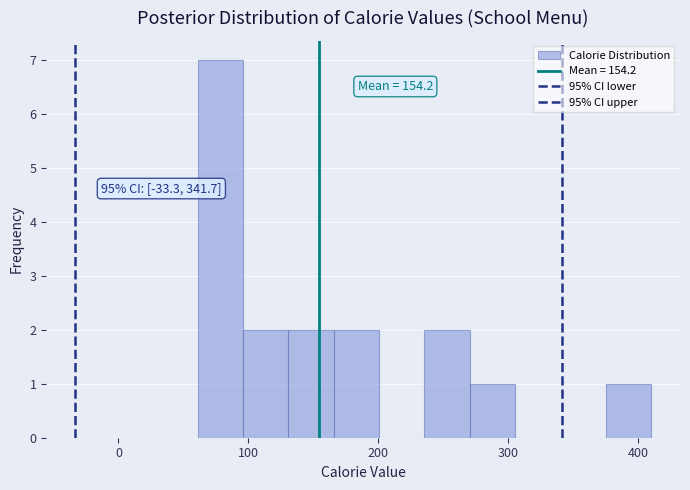

Read against the x-axis, roughly where is the centre of the tallest bar?

80